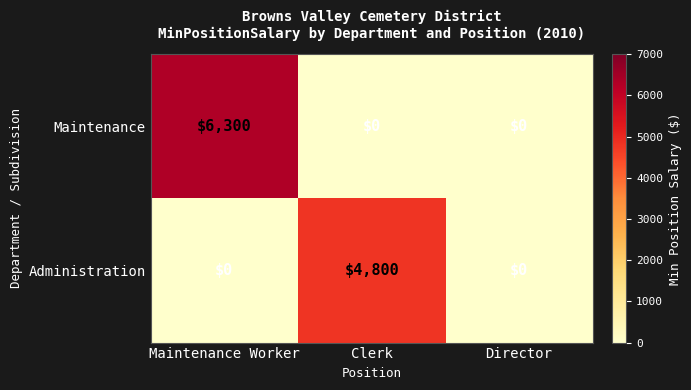

How many data points in Administration are above 0?

1